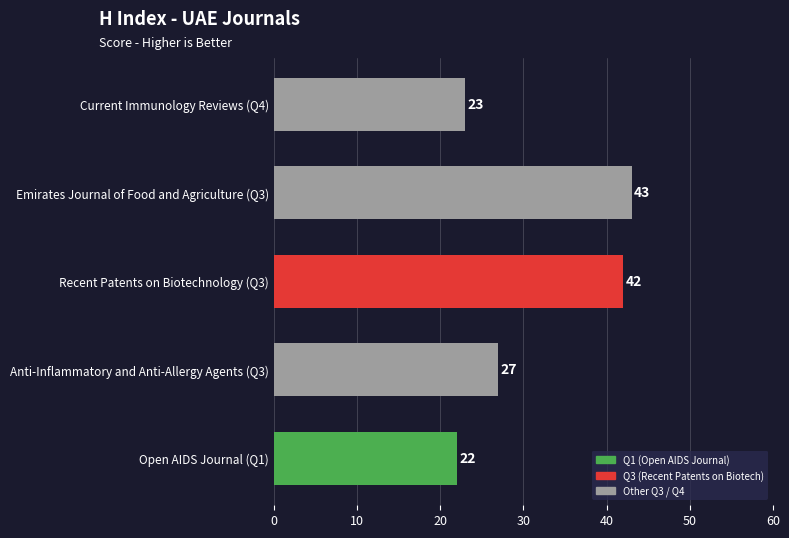

Rank the categories by value from lowest to highest.

Open AIDS Journal (Q1), Current Immunology Reviews (Q4), Anti-Inflammatory and Anti-Allergy Agents (Q3), Recent Patents on Biotechnology (Q3), Emirates Journal of Food and Agriculture (Q3)